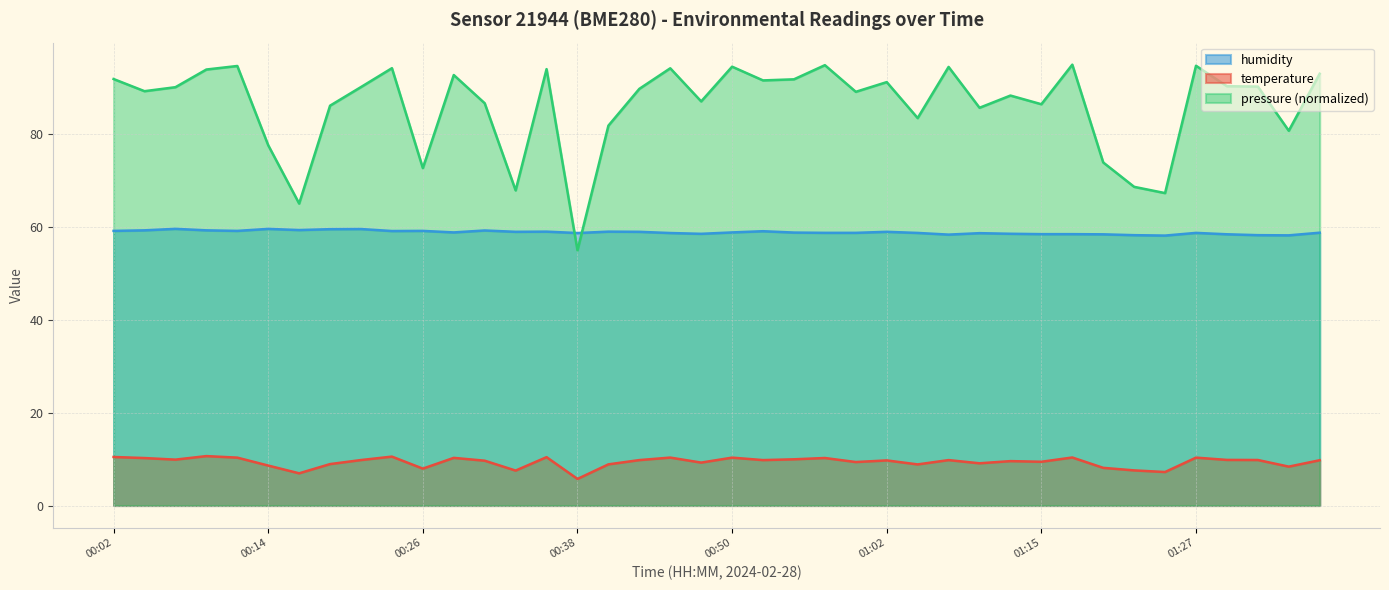

Which series has the widest spread of values?

pressure (normalized)